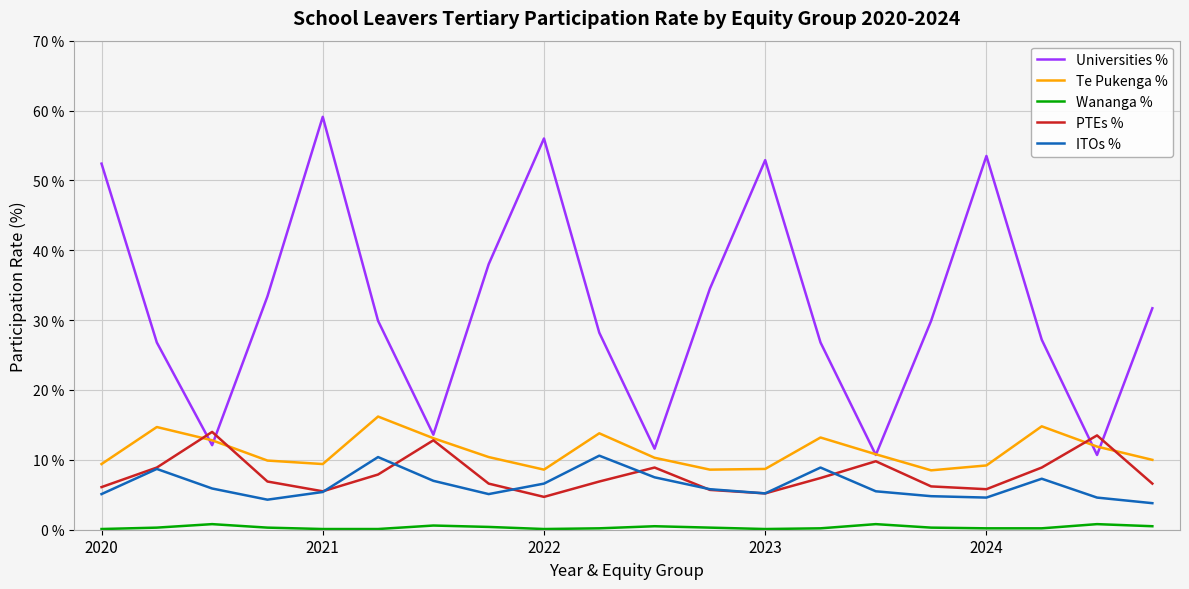

Which series has the widest spread of values?

Universities %